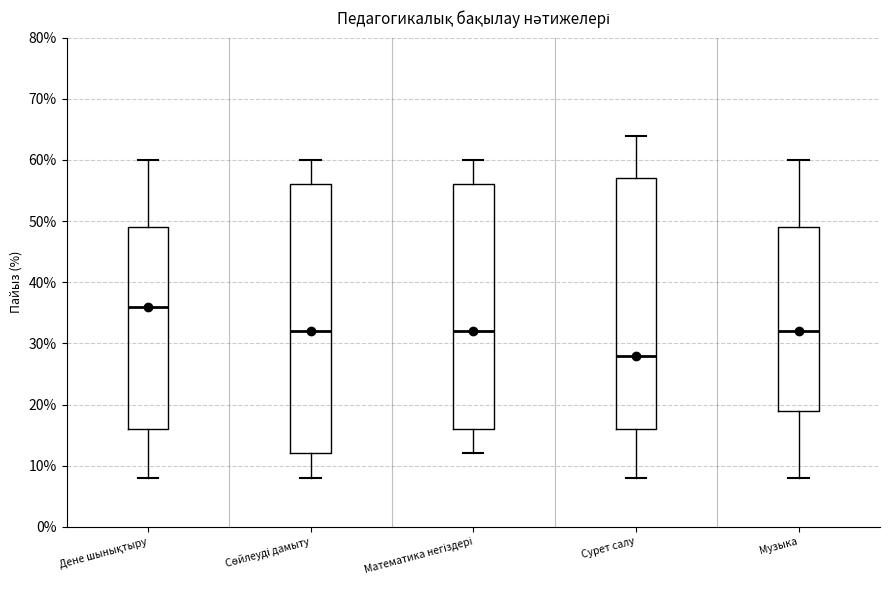

Which box's median line is the lowest?

Сурет салу